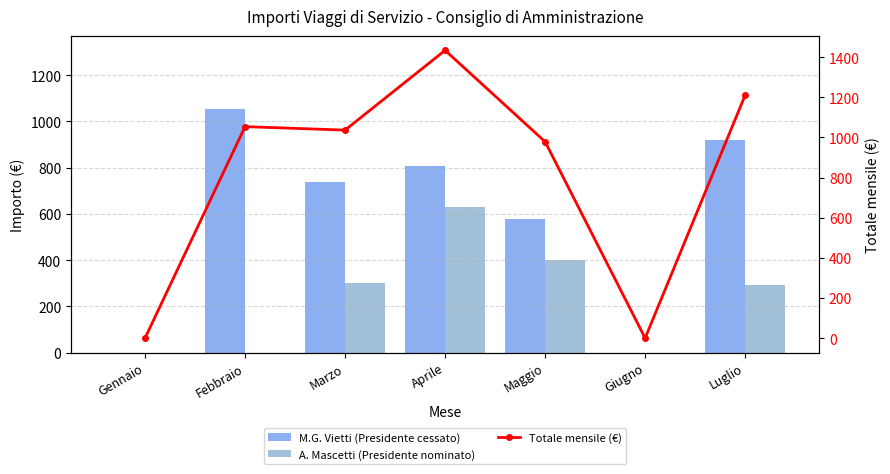

How many distinct data groups are displayed?

3